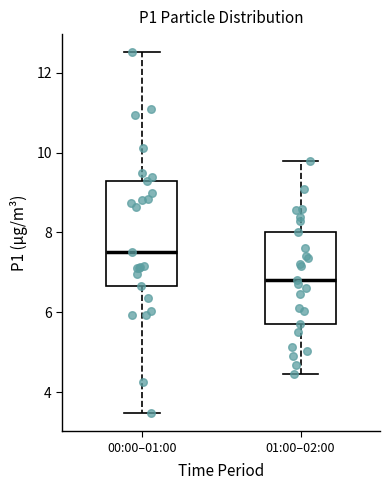

Comparing the boxes themselves (not the whiskers), which one is the tallest?

00:00–01:00